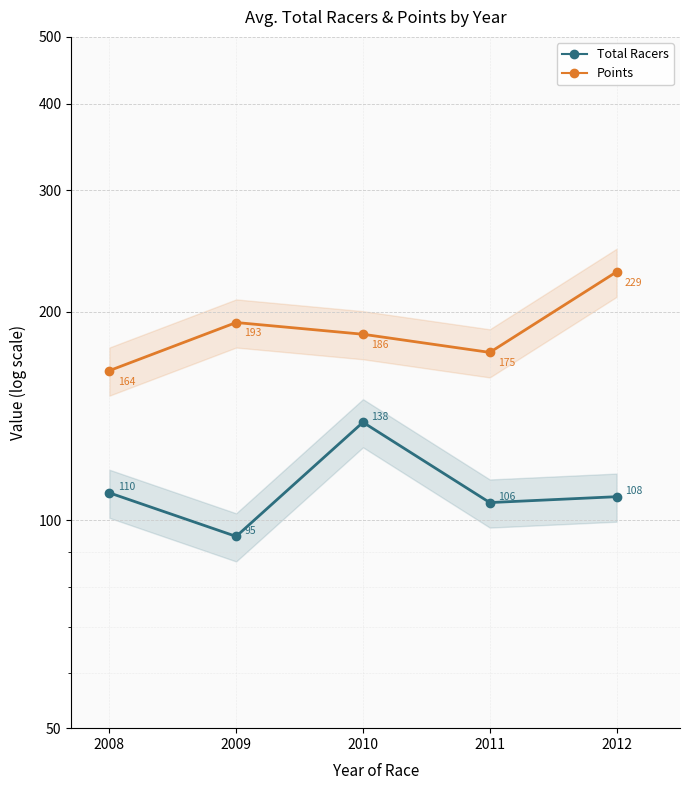

What is the total value across all series at 2012?

336.7